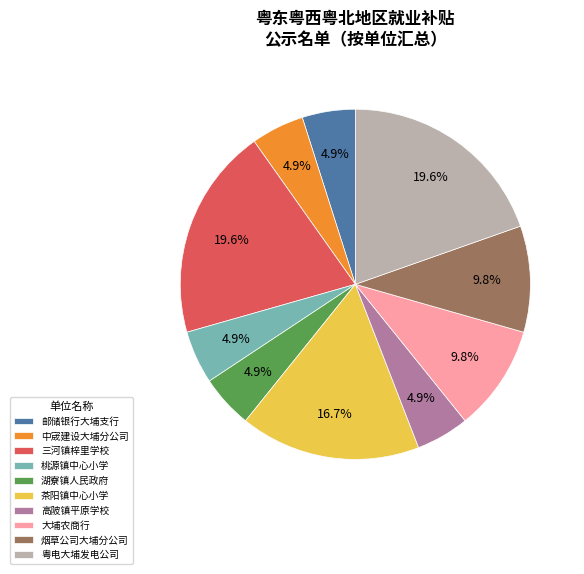

What is the ratio of the value at 烟草公司大埔分公司 to the value at 湖寮镇人民政府?

2.0